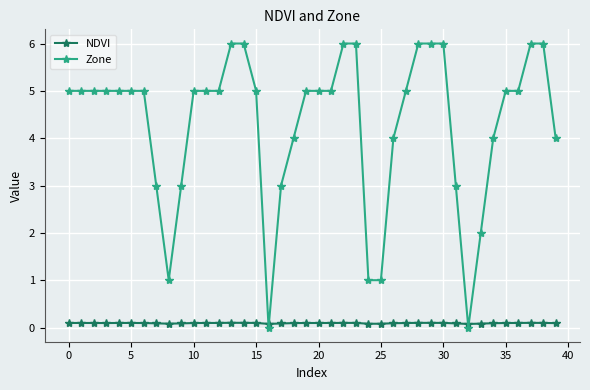

List the series in order of their peak value, highest first.

Zone, NDVI